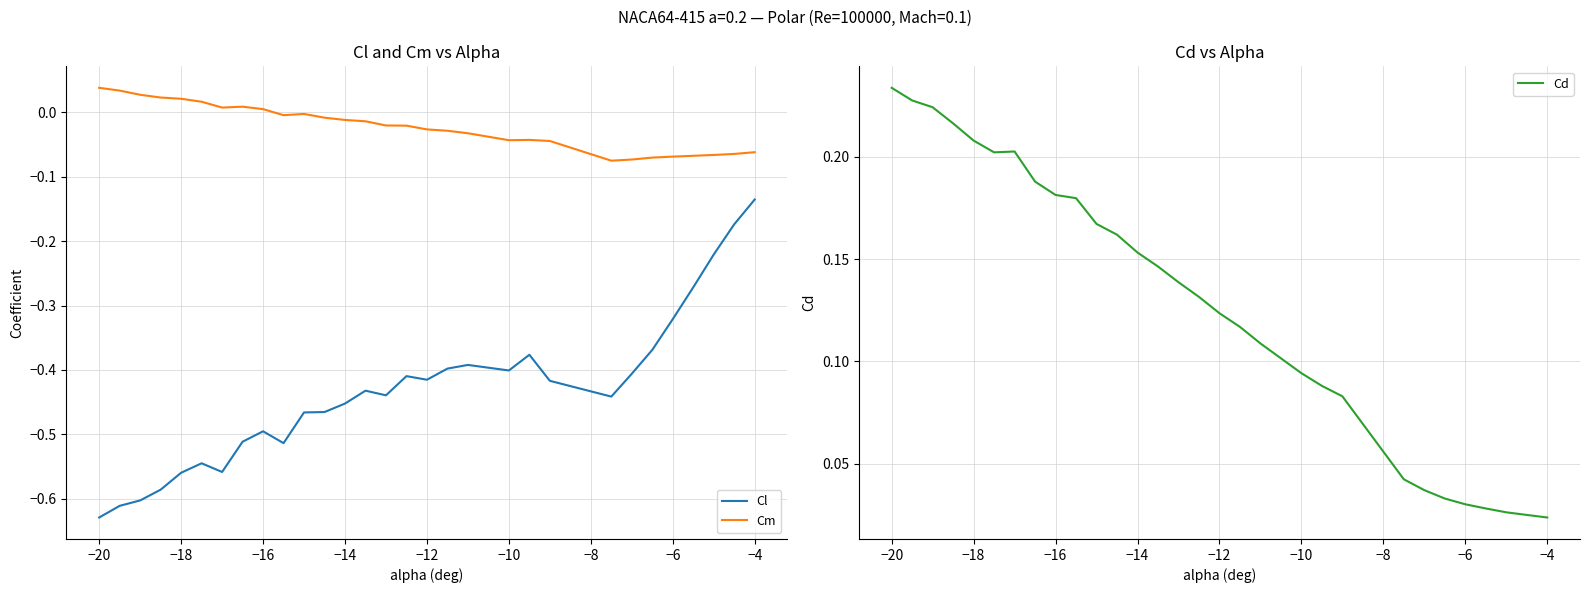

What is the minimum value for Cm?

-0.1